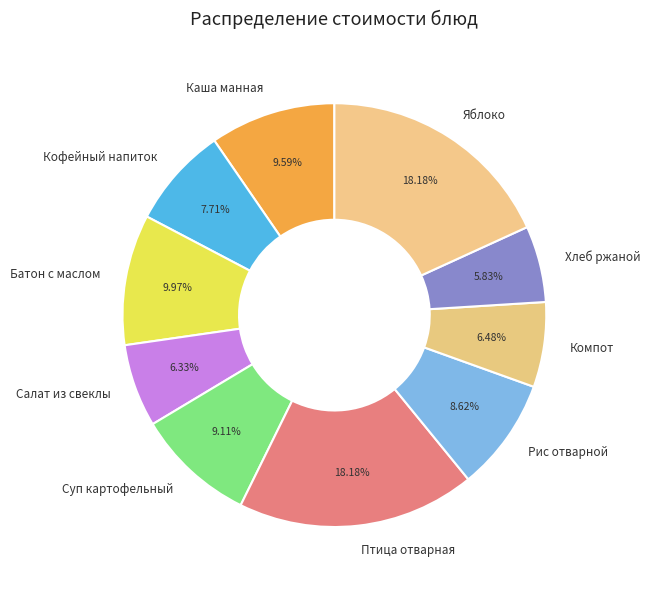

To the nearest percent, what portion does Кофейный напиток represent?

8%